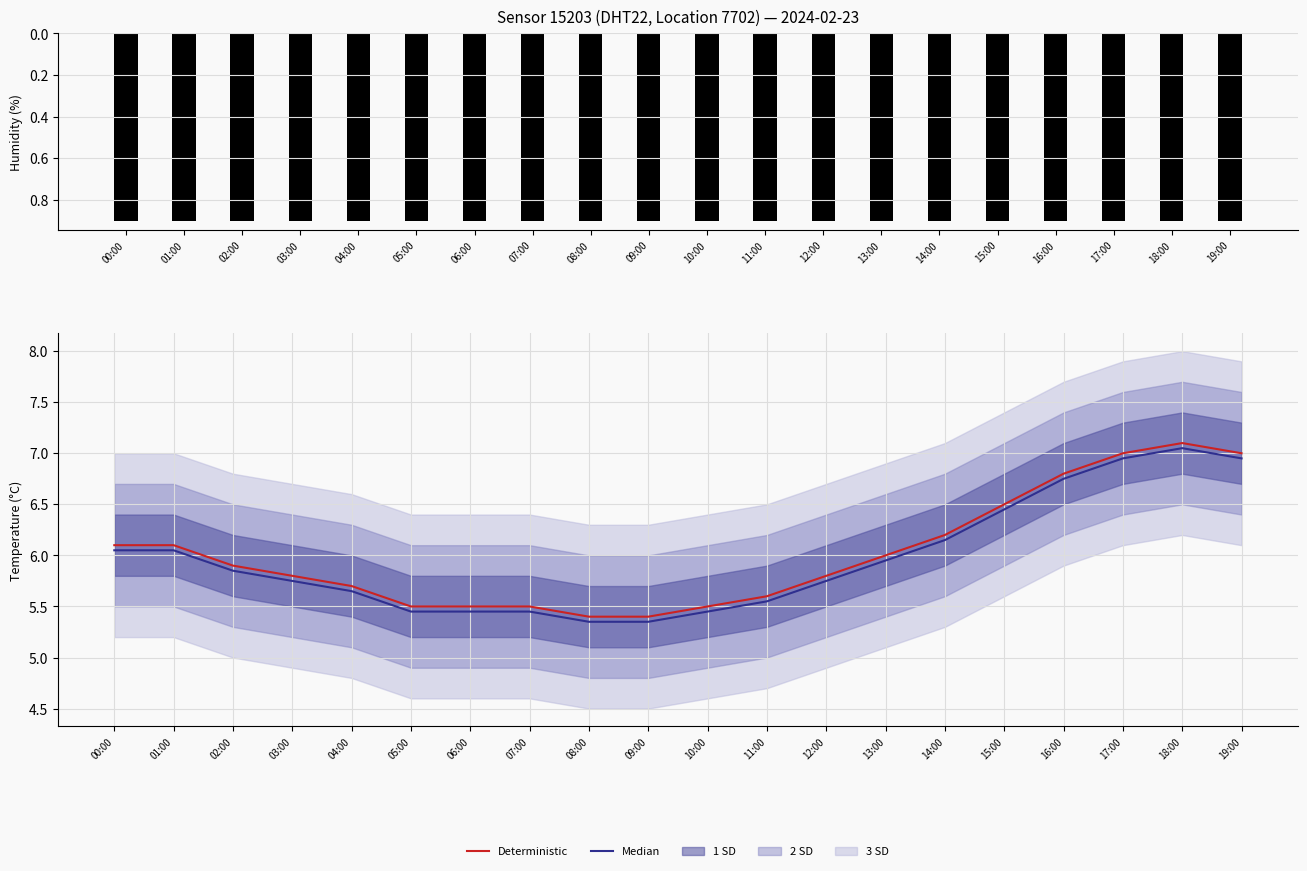

How many data points does each series have?

20